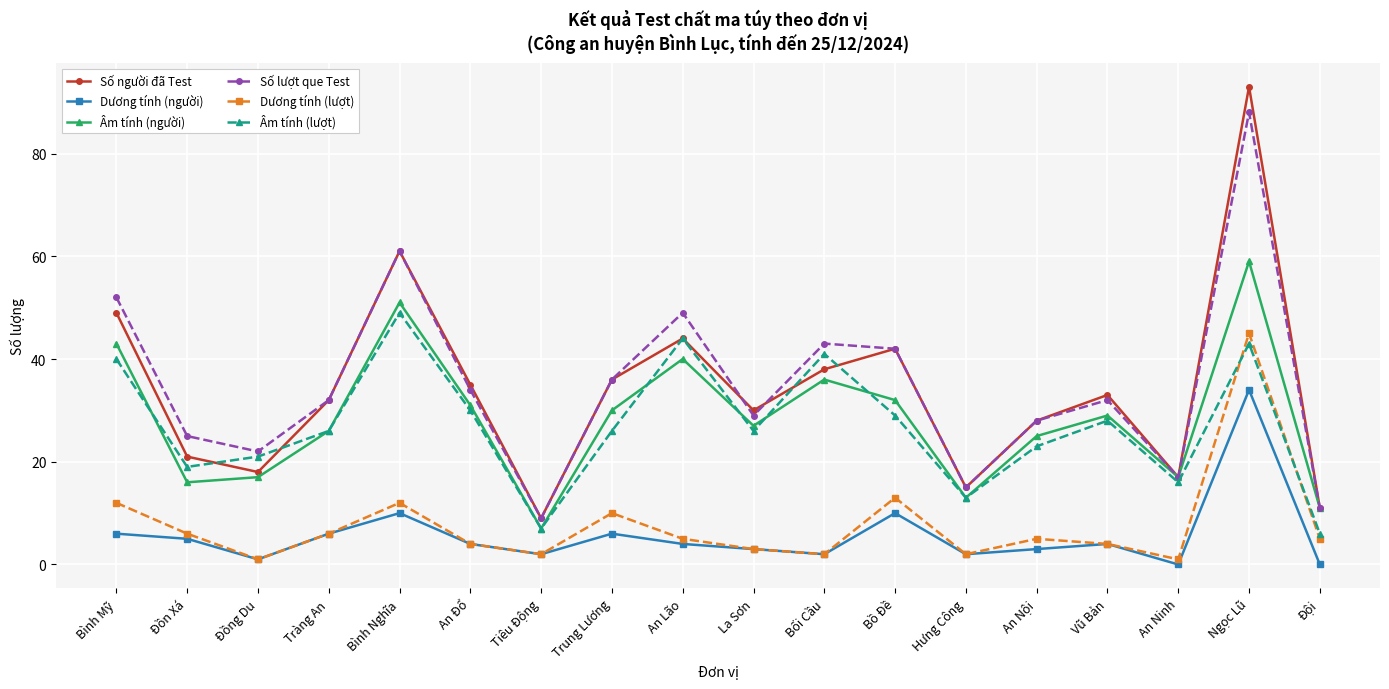

Between Đồn Xá and Bồ Đề, which series saw the biggest shift?

Số người đã Test